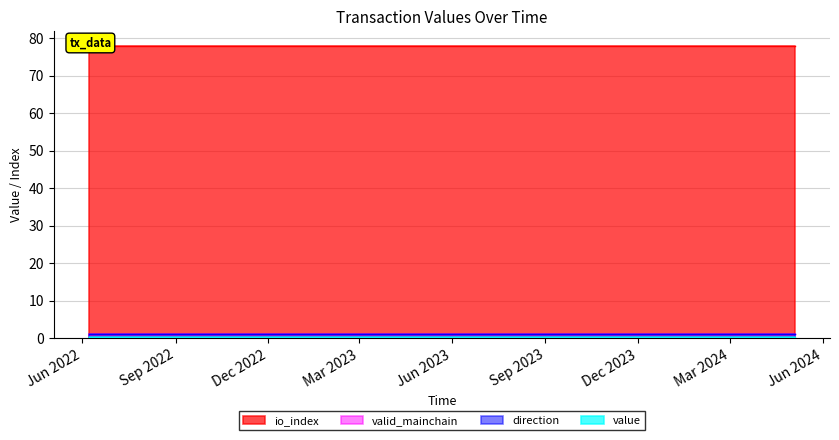

True or false: value and io_index cross at least once.

False